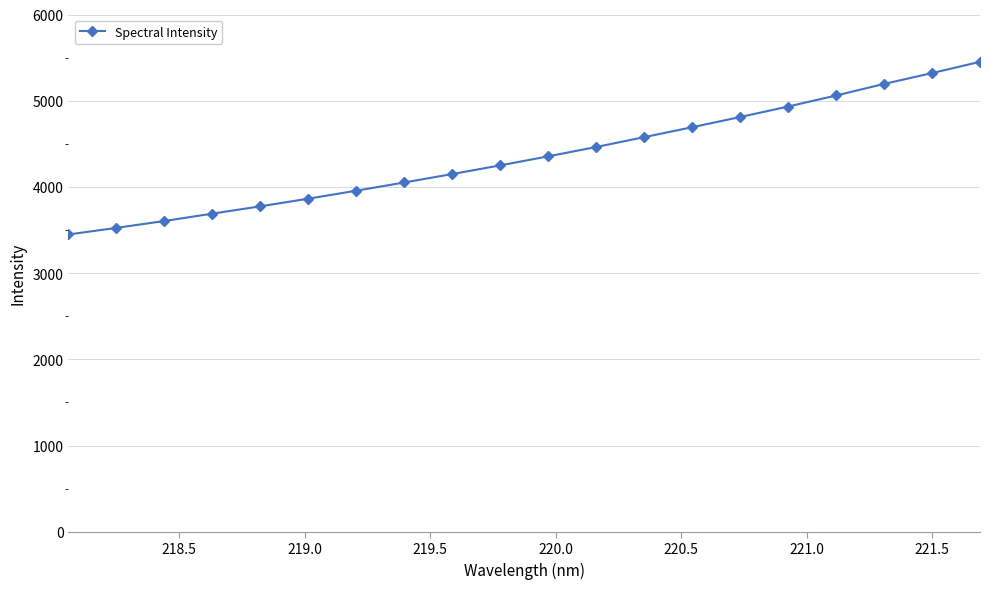

What is the value of the 6th point from the left?

3864.1